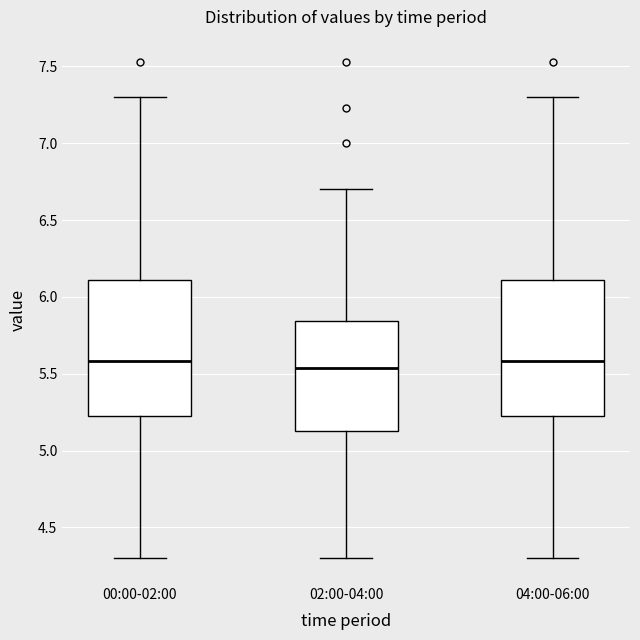

Reading left to right, read every box against the y-axis: the position of its median line, the range the box covers, and the ends of its whiskers. The values are not printed on the chart, so give them approximately, as read against the axis.

00:00-02:00: median 5.60, box 5.20 to 6.10, whiskers 4.30 to 7.30
02:00-04:00: median 5.55, box 5.15 to 5.85, whiskers 4.30 to 6.70
04:00-06:00: median 5.60, box 5.20 to 6.10, whiskers 4.30 to 7.30